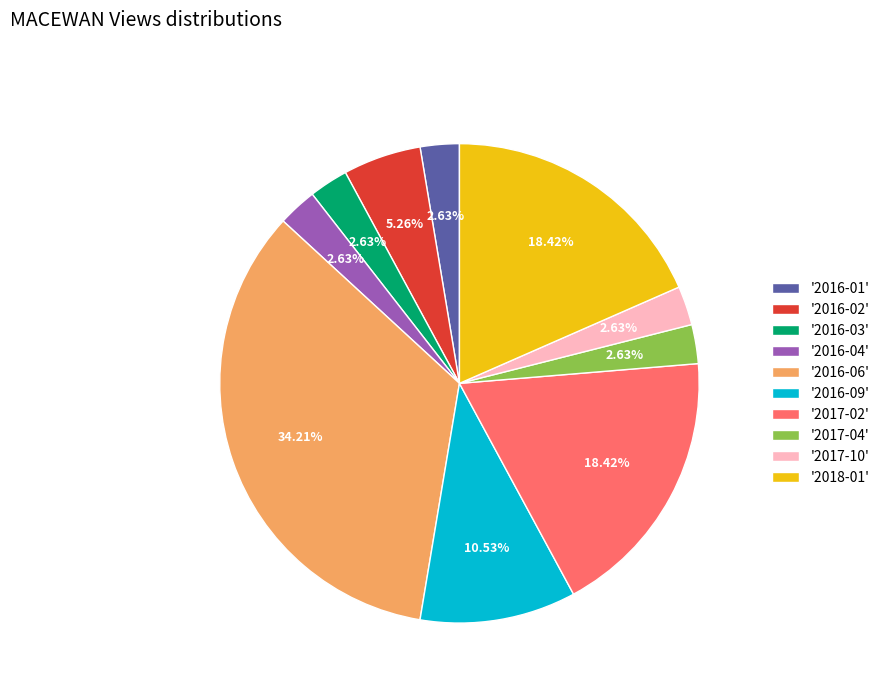

Does any single category account for the majority?

No